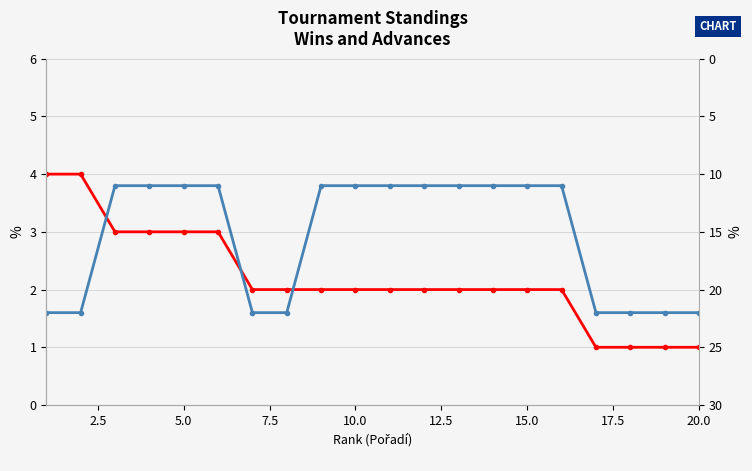

The Wins (L) series shows 5 at 5.0. True or false?

False